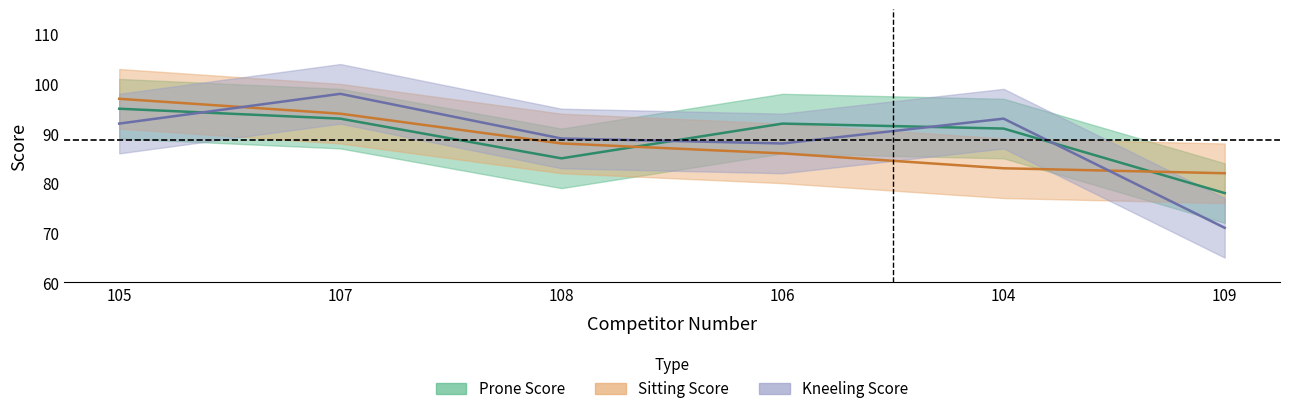

True or false: Sitting Score has more than 2 points higher than both neighbors.

False